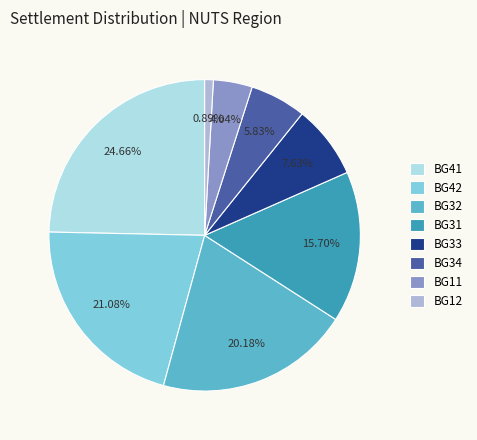

Which category has the biggest portion of the pie?

BG41